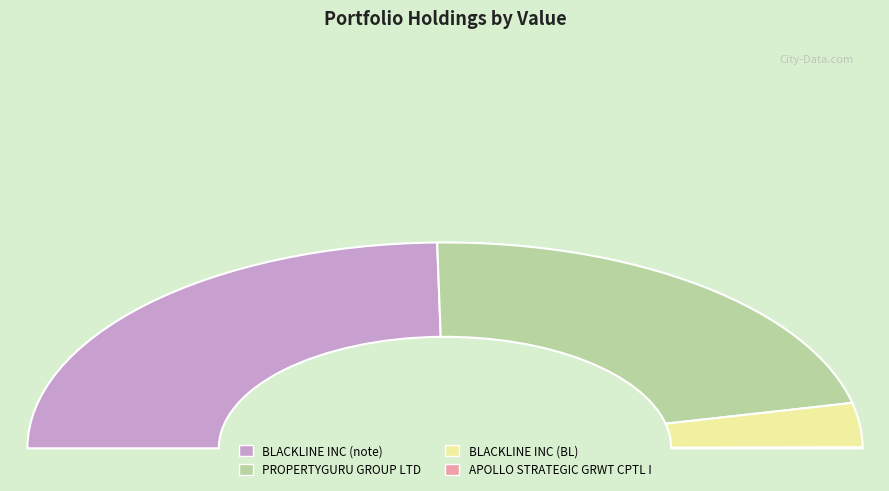

What percentage is the PROPERTYGURU GROUP LTD slice, to the nearest percent?

44%